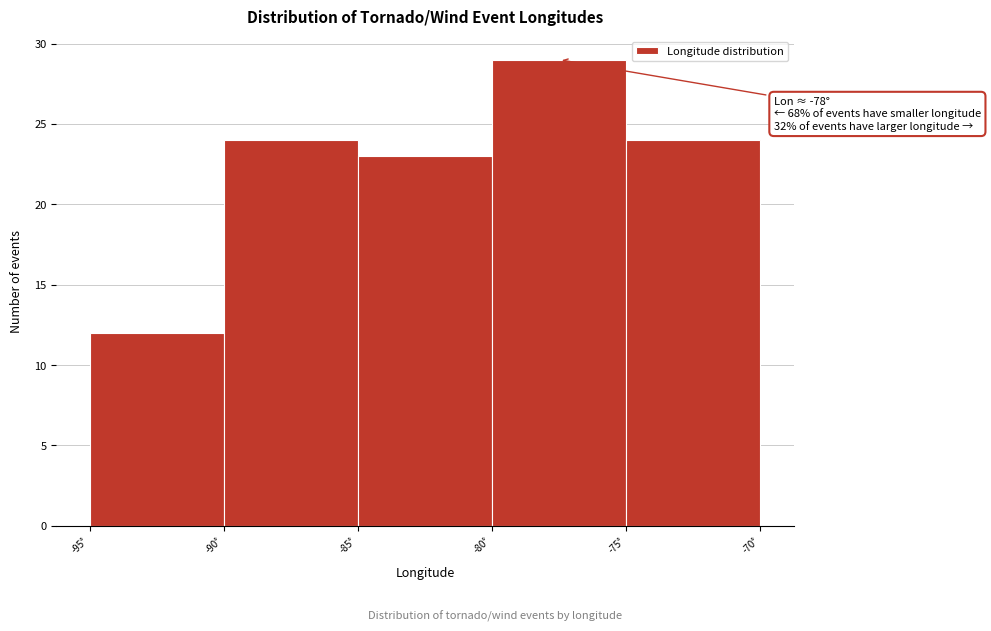

Which range on the x-axis has the tallest bar?

-80 to -75